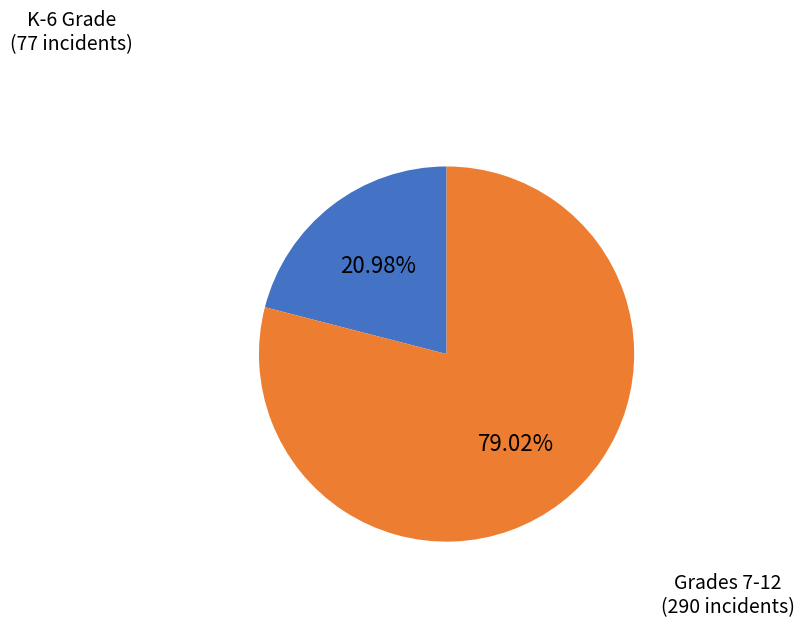

Count the number of slices in the pie.

2